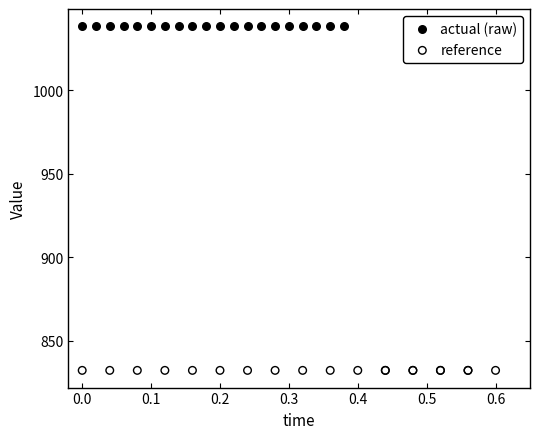

Which series reaches the maximum Y coordinate?

actual (raw)